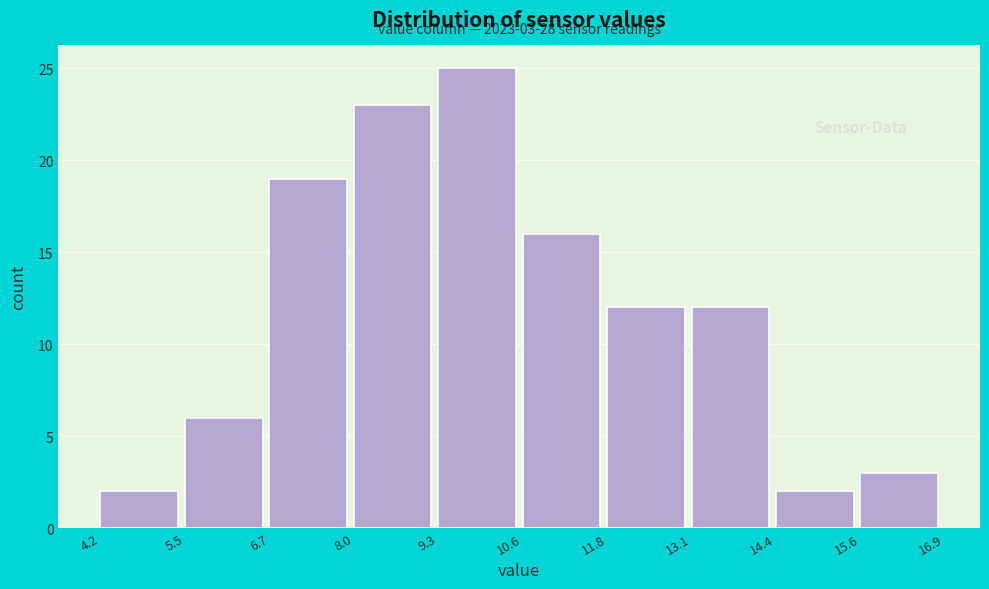

Which range on the x-axis has the tallest bar?

9.3 to 10.6